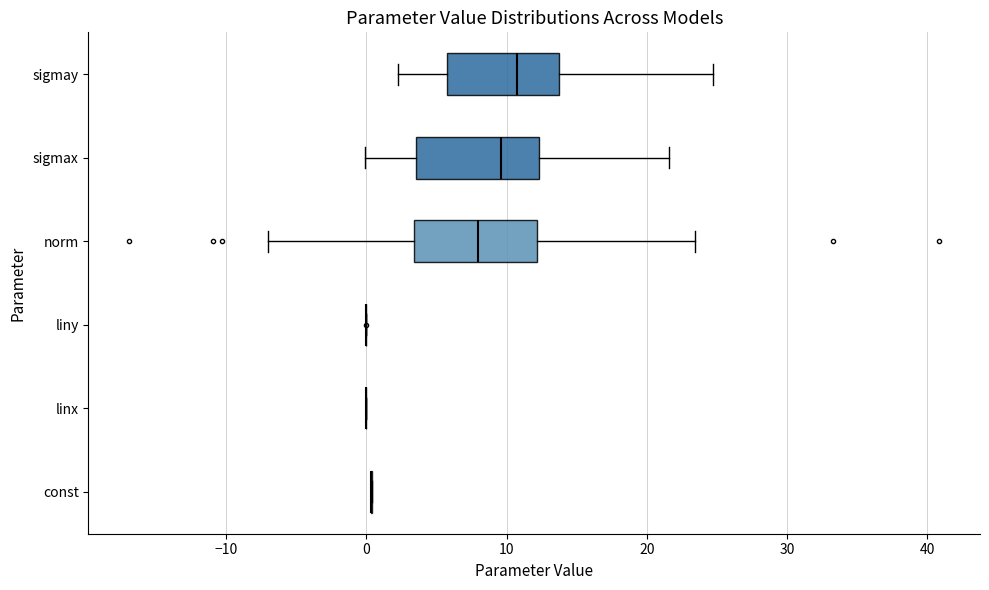

Reading bottom to top, read every box against the x-axis: the position of its median line, the range the box covers, and the ends of its whiskers. The values are not printed on the chart, so give them approximately, as read against the axis.

const: box collapsed to a line at 0, whiskers 0 to 0
linx: box collapsed to a line at 0, whiskers 0 to 0
liny: box collapsed to a line at 0, whiskers 0 to 0
norm: median 8, box 3 to 12, whiskers -7 to 23
sigmax: median 10, box 4 to 12, whiskers 0 to 22
sigmay: median 11, box 6 to 14, whiskers 2 to 25